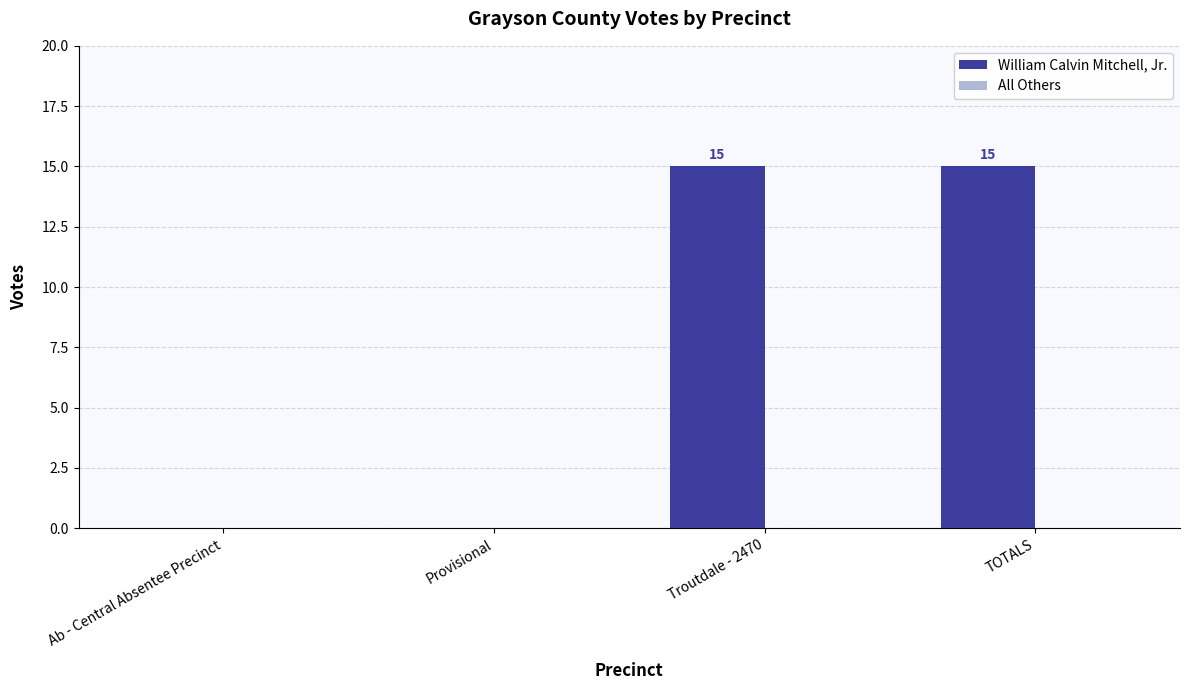

How many values are between 0 and 15?

4